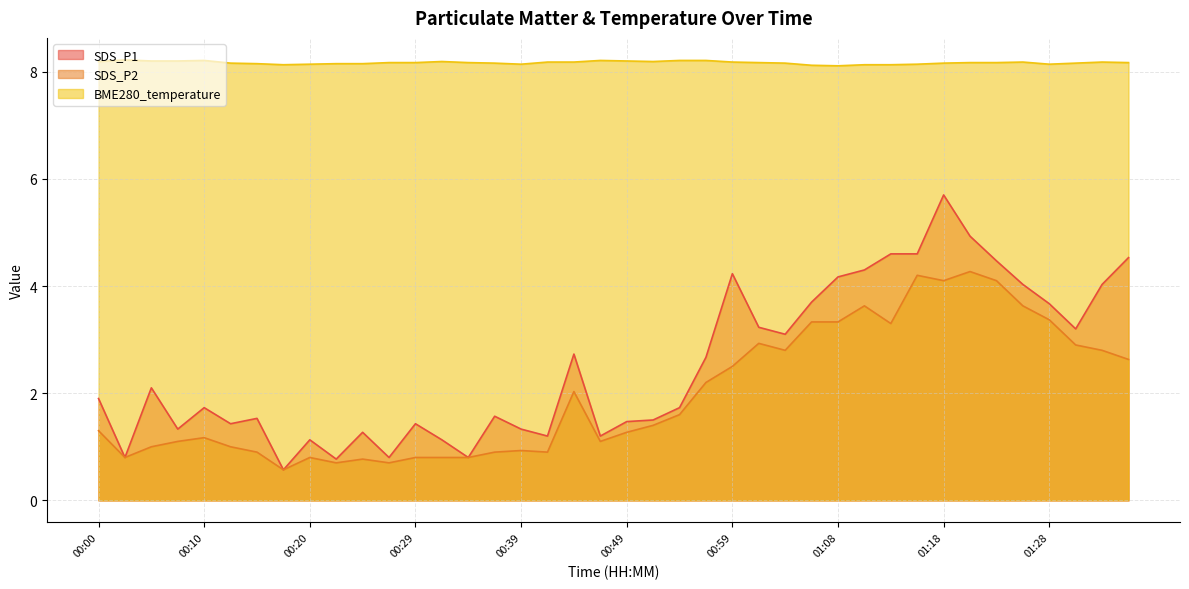

The SDS_P1 series shows 1.3 at 00:27. True or false?

False